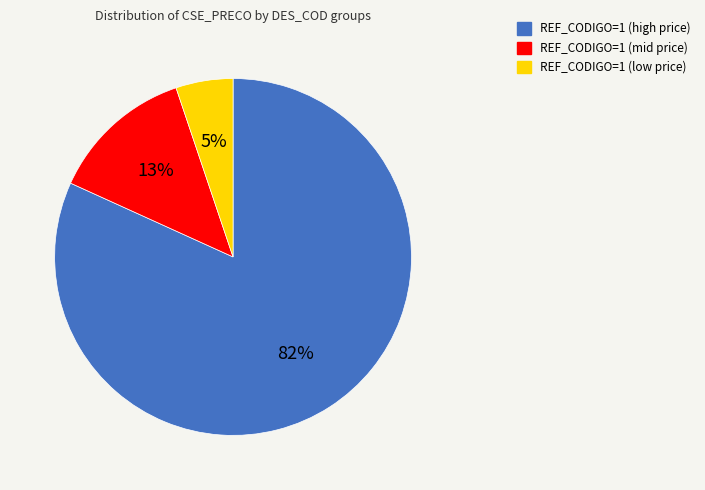

Is the sum of REF_CODIGO=1 (mid price) and REF_CODIGO=1 (low price) greater than half?

No